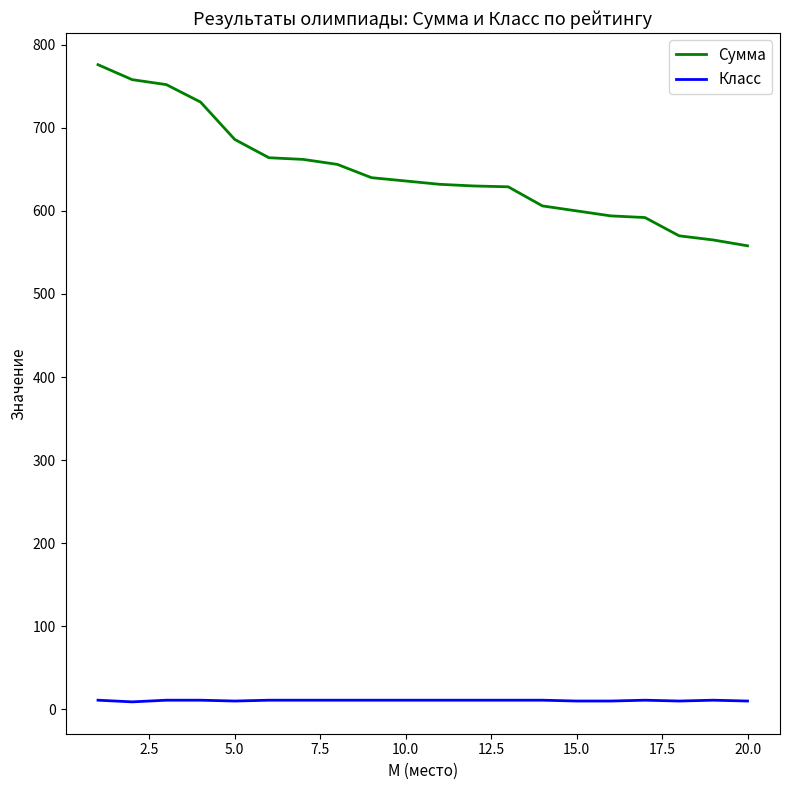

Which series has the largest total across all categories?

Сумма